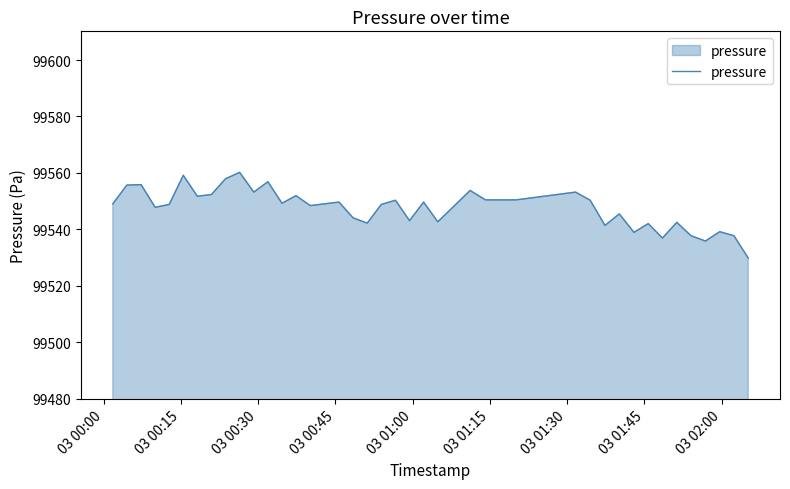

What is the greatest value displayed?

99560.2